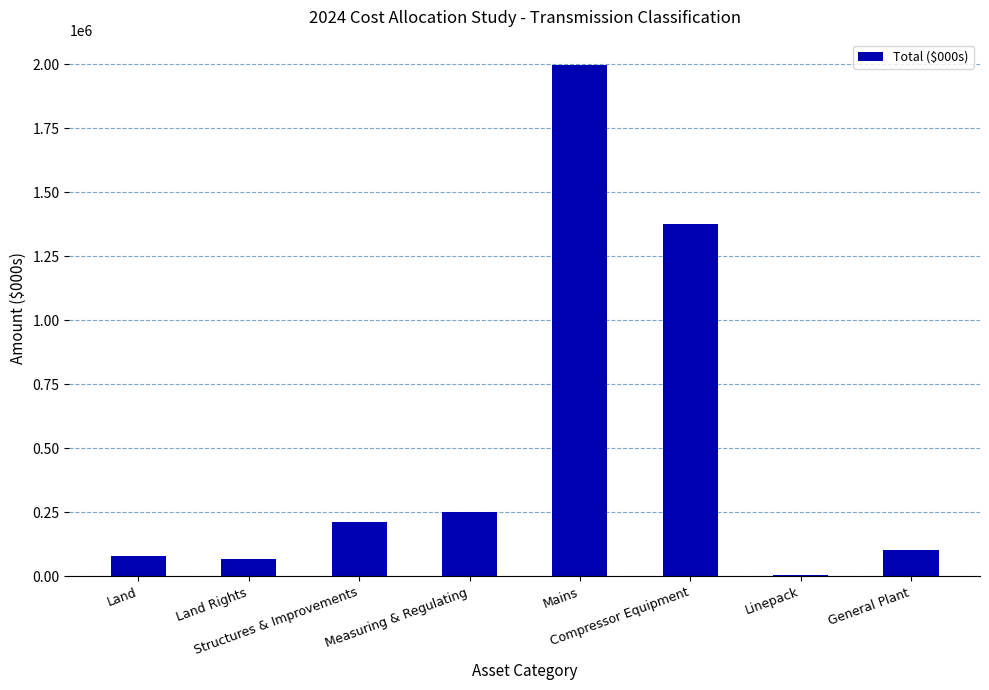

Which category has the highest value across all series?

Mains